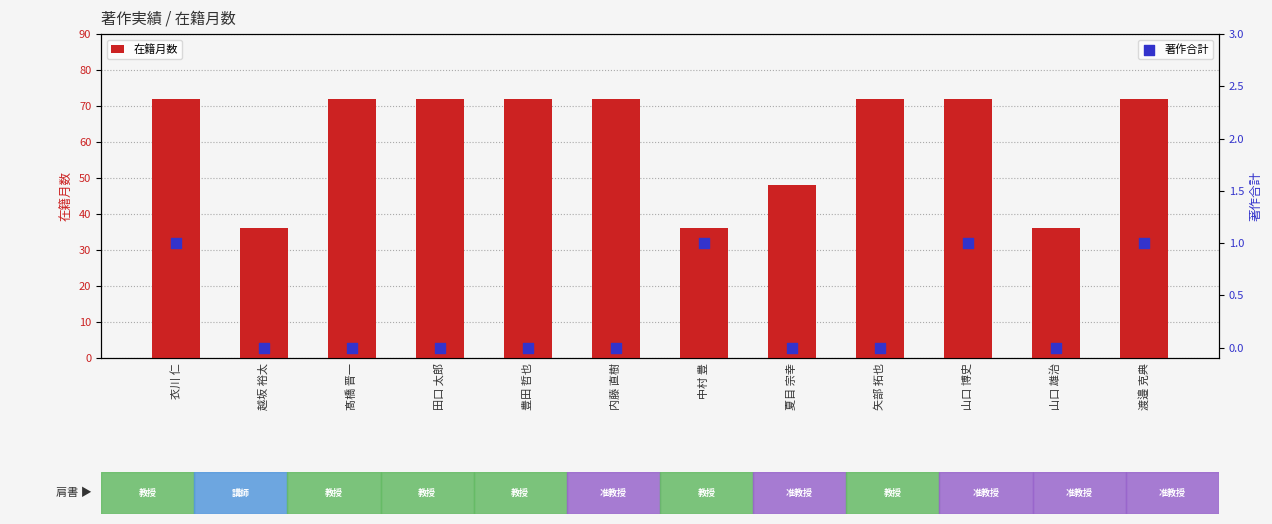

Which series has the largest total across all categories?

在籍月数